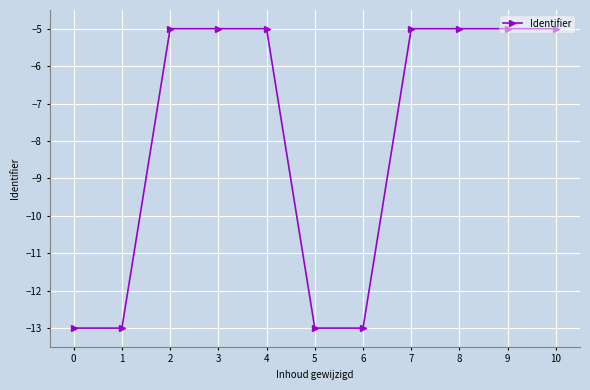

What is the greatest value displayed?

-5.0